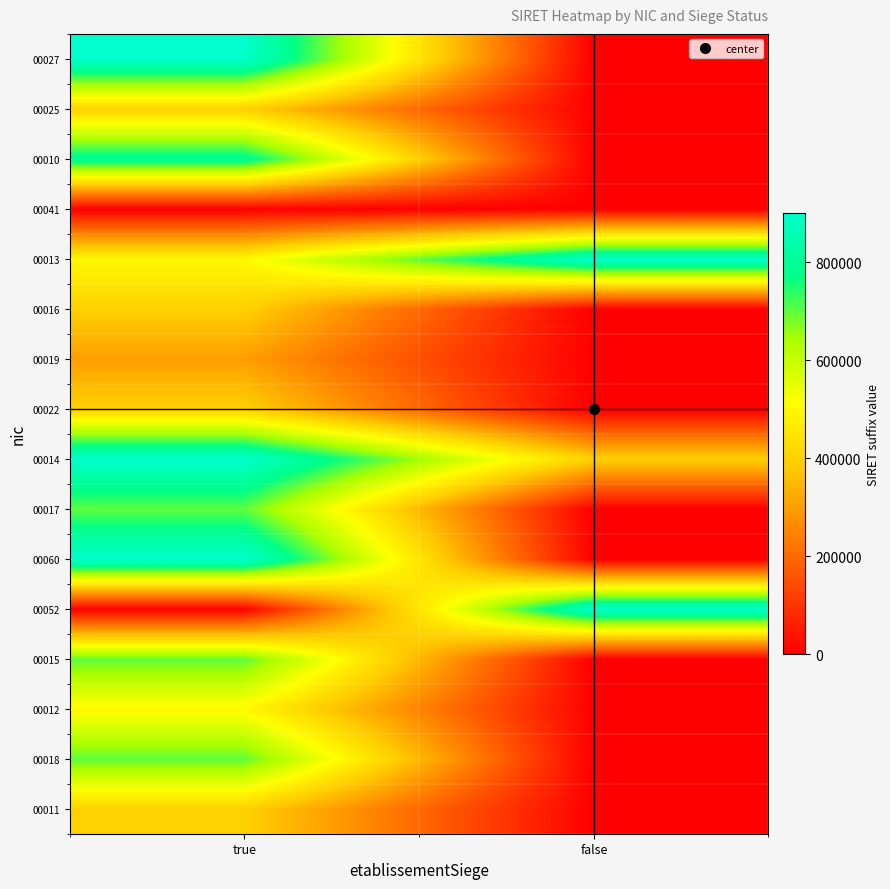

Reading left to right, list all the values displayed in this chart.

00011: true=400011	false=0
00018: true=700018	false=0
00012: true=500012	false=0
00015: true=700015	false=0
00052: true=0	false=900052
00060: true=900060	false=0
00017: true=700017	false=17
00014: true=900014	false=400014
00022: true=400022	false=0
00019: true=300019	false=0
00016: true=400016	false=0
00013: true=500013	false=900013
00041: true=41	false=0
00010: true=800010	false=0
00025: true=400025	false=0
00027: true=900027	false=0